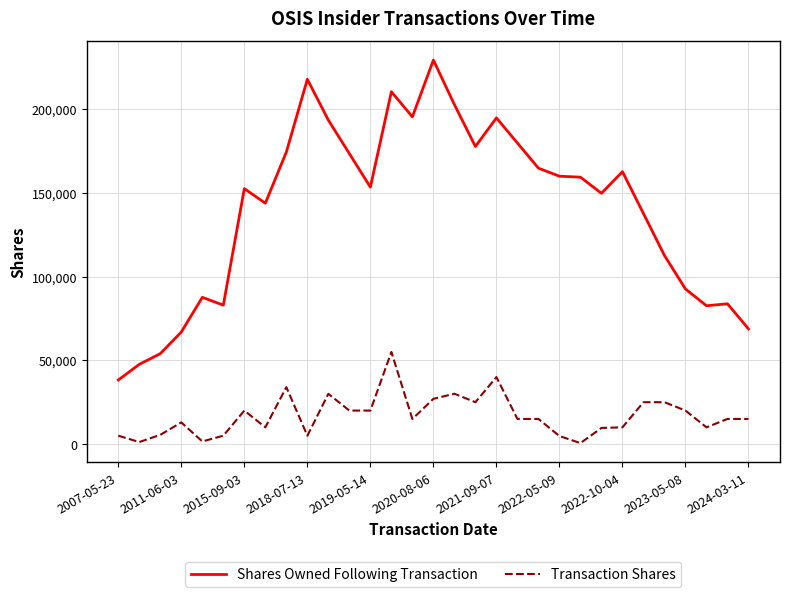

True or false: Shares Owned Following Transaction and Transaction Shares intersect in this chart.

False